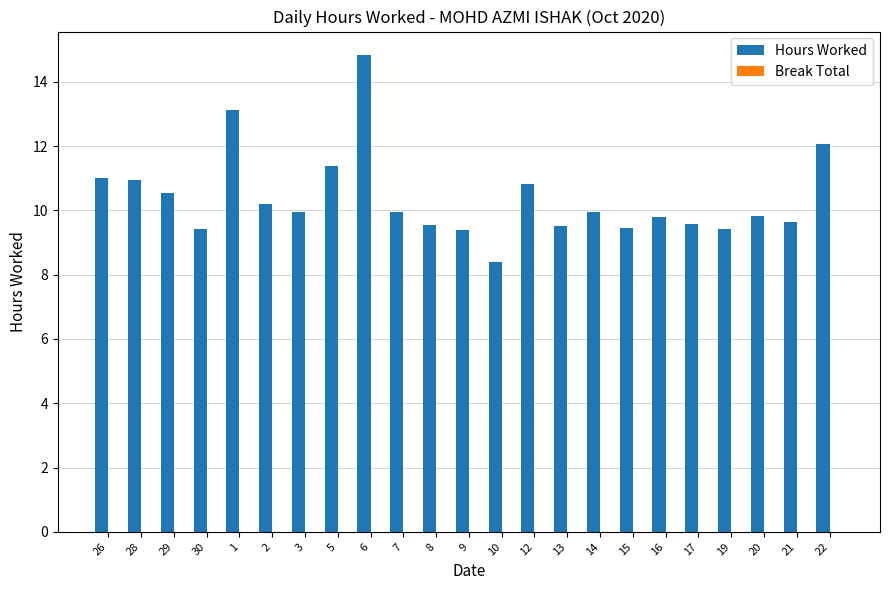

What is the average value?

10.4